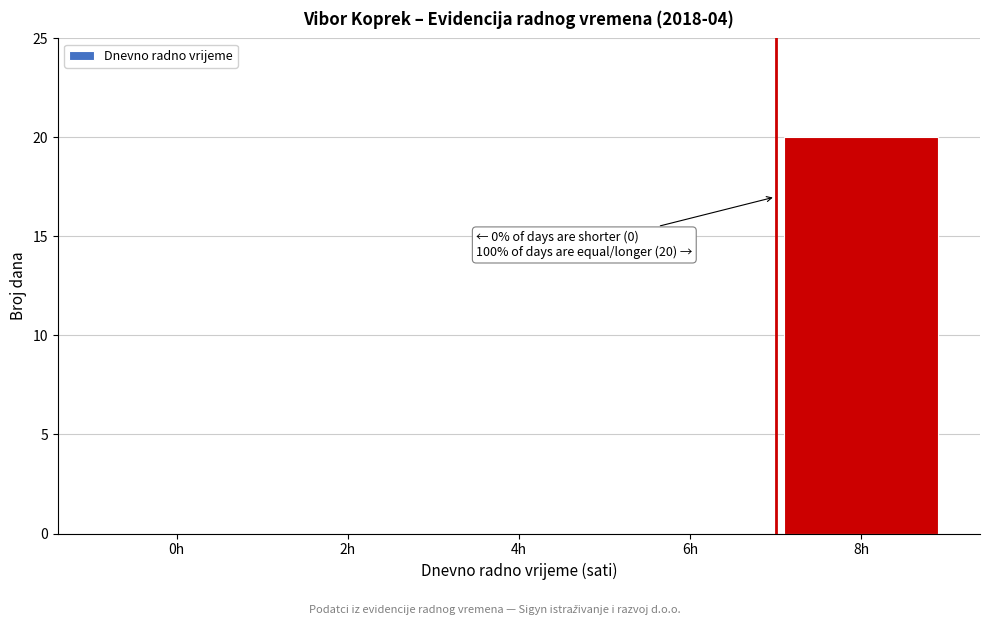

Reading left to right, extract all data points from this chart.

0h=0	2h=0	4h=0	6h=0	8h=20